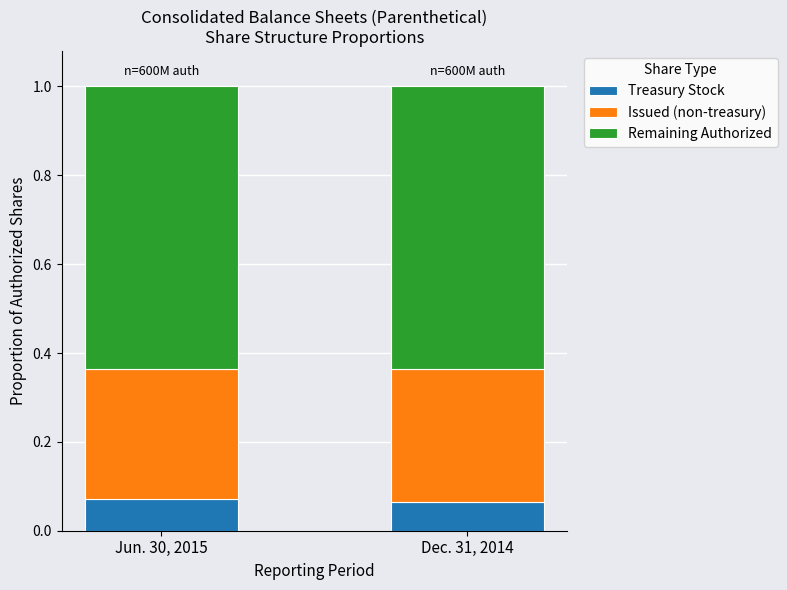

What is the total value across all series at Jun. 30, 2015?

1.0